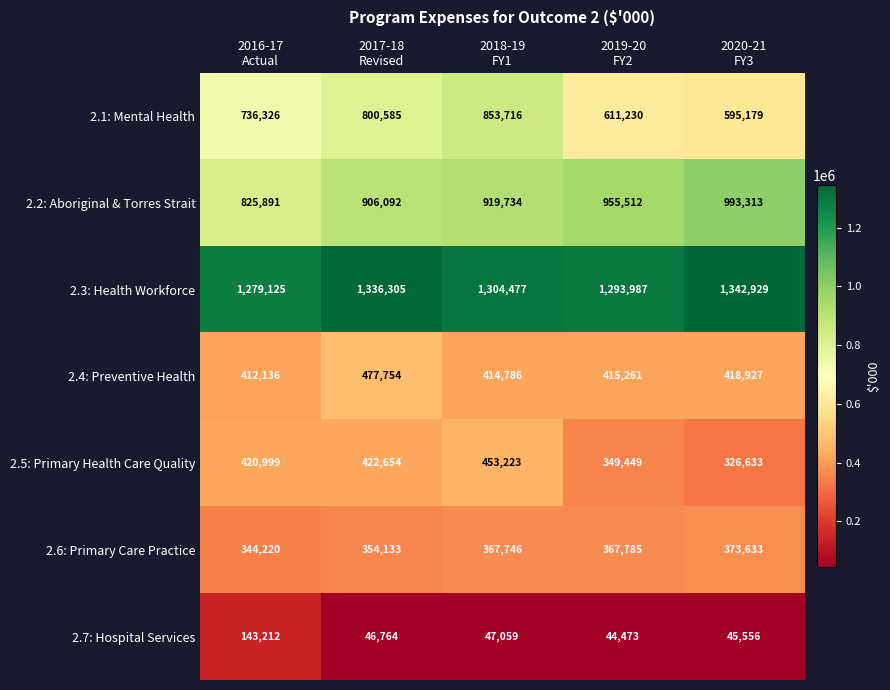

What is the difference between the highest and lowest values at 2017-18
Revised?

1289541